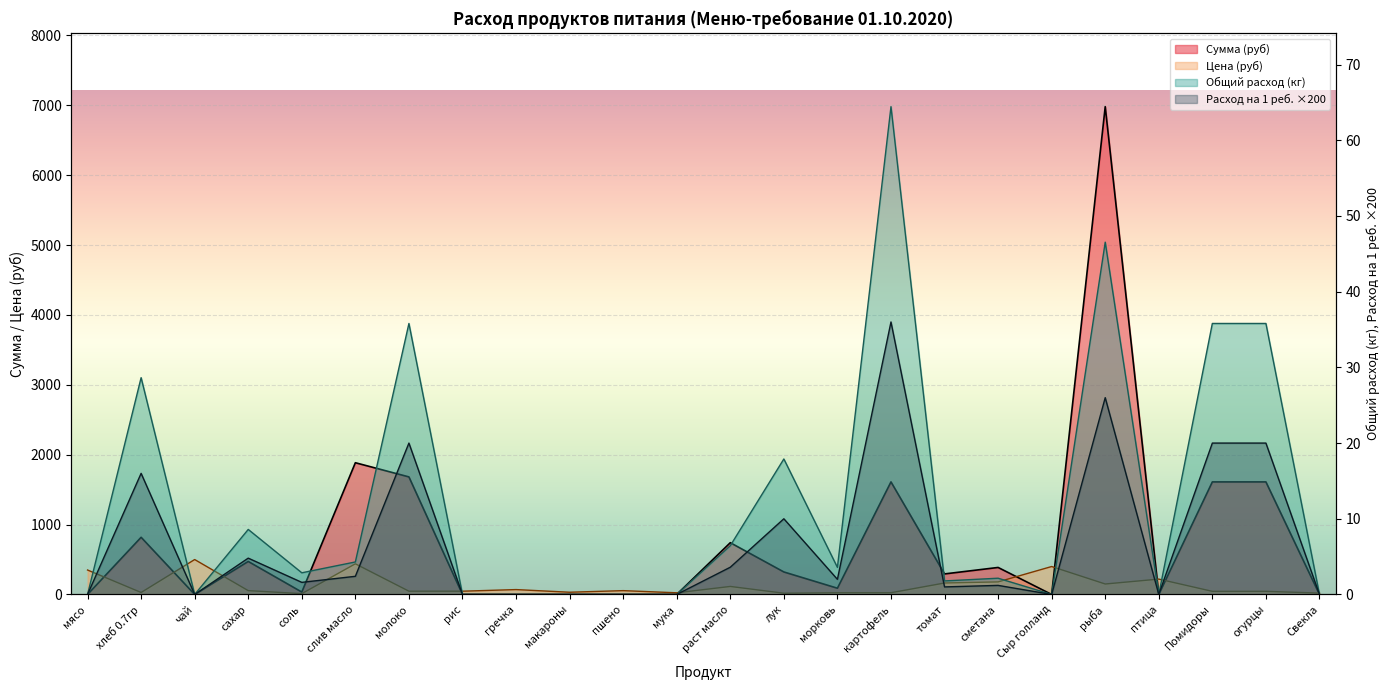

Reading right to left, transcribe all the data shown in this chart.

Цена: Свекла=20.0	огурцы=45.0	Помидоры=45.0	птица=220.0	рыба=150.0	Сыр голланд=400.0	сметана=180.0	томат=164.3	картофель=25.0	морковь=25.0	лук=18.0	раст масло=115.0	мука=24.0	пшено=55.0	макароны=32.0	гречка=70.0	рис=47.0	молоко=47.0	слив масло=438.9	соль=12.0	сахар=55.0	чай=500.0	хлеб 0.7гр=28.6	мясо=350.0
Сумма: Свекла=0.0	огурцы=1611.0	Помидоры=1611.0	птица=0.0	рыба=6981.0	Сыр голланд=0.0	сметана=386.6	томат=294.1	картофель=1611.0	морковь=89.5	лук=322.2	раст масло=741.1	мука=0.0	пшено=0.0	макароны=0.0	гречка=0.0	рис=0.0	молоко=1682.6	слив масло=1885.5	соль=34.4	сахар=472.6	чай=0.0	хлеб 0.7гр=818.2	мясо=0.0
Общий расход: Свекла=0.0	огурцы=35.8	Помидоры=35.8	птица=0.0	рыба=46.5	Сыр голланд=0.0	сметана=2.1	томат=1.8	картофель=64.4	морковь=3.6	лук=17.9	раст масло=6.4	мука=0.0	пшено=0.0	макароны=0.0	гречка=0.0	рис=0.0	молоко=35.8	слив масло=4.3	соль=2.9	сахар=8.6	чай=0.0	хлеб 0.7гр=28.6	мясо=0.0
Кол-во на 1 ребёнка: Свекла=0.0	огурцы=20.0	Помидоры=20.0	птица=0.0	рыба=26.0	Сыр голланд=0.0	сметана=1.2	томат=1.0	картофель=36.0	морковь=2.0	лук=10.0	раст масло=3.6	мука=0.0	пшено=0.0	макароны=0.0	гречка=0.0	рис=0.0	молоко=20.0	слив масло=2.4	соль=1.6	сахар=4.8	чай=0.0	хлеб 0.7гр=16.0	мясо=0.0